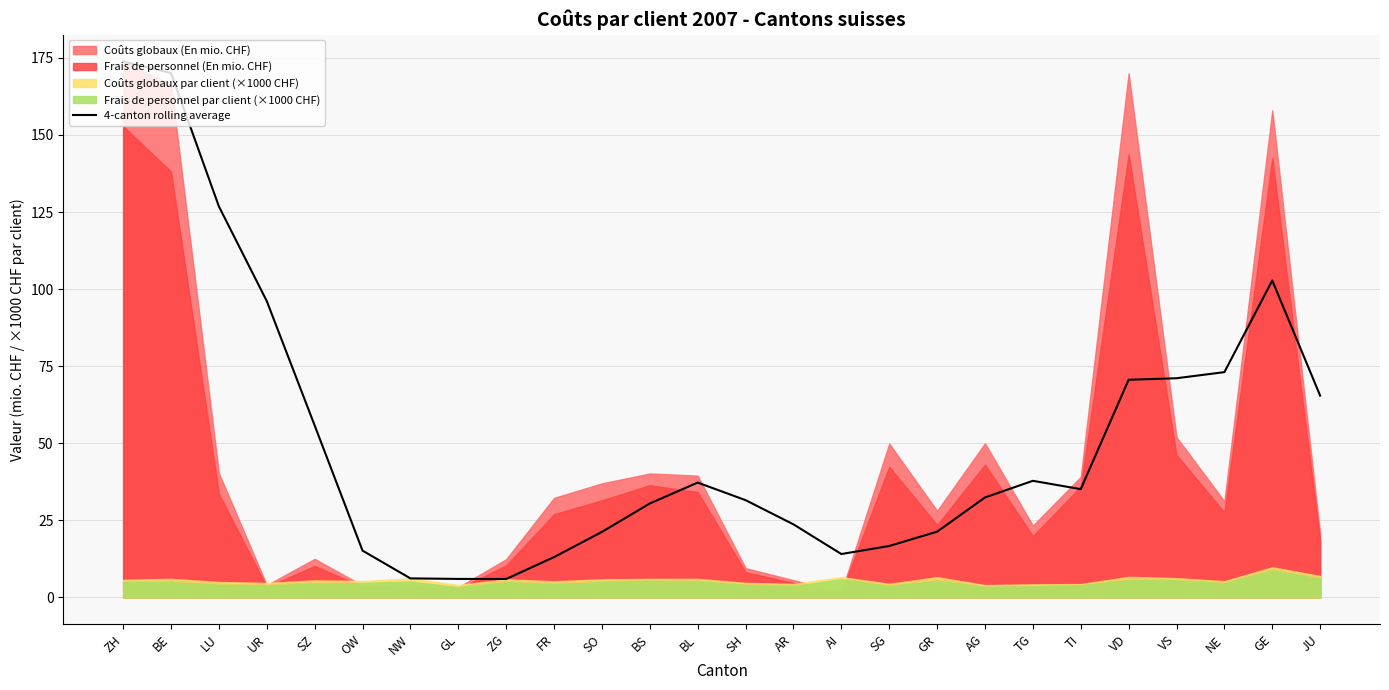

Where is 4-canton rolling average nearest to the value 89?

UR